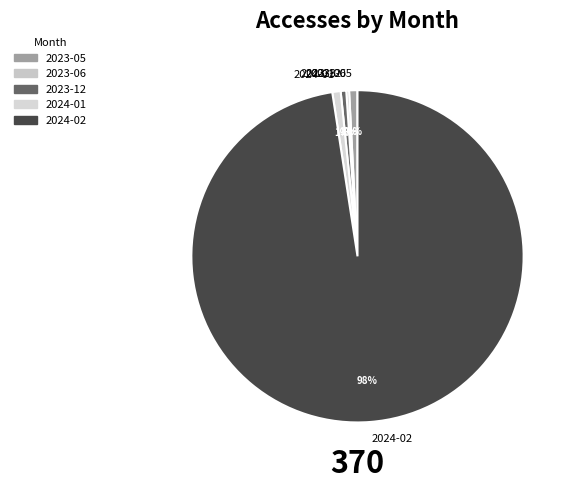

Is the sum of 2024-02 and 2023-05 greater than half?

Yes